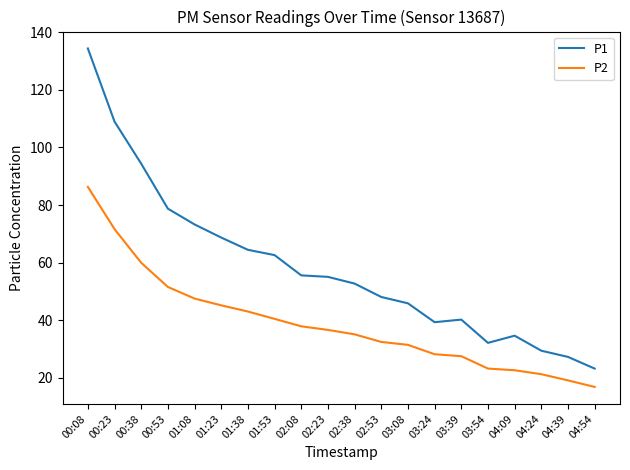

What are all the series names shown in the legend?

P1, P2